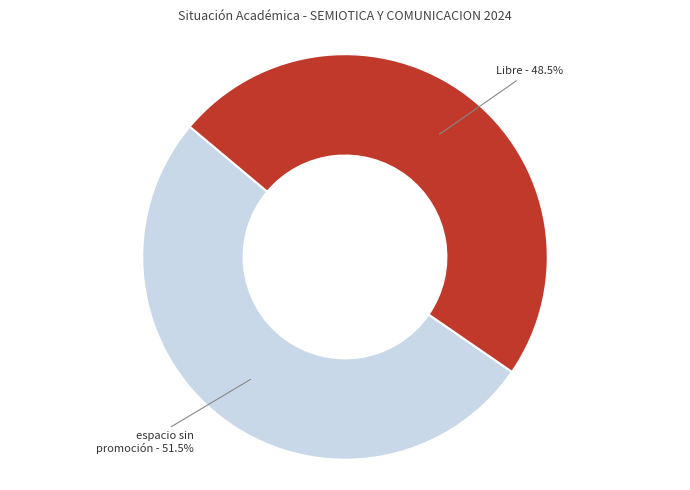

Does any single category account for the majority?

Yes